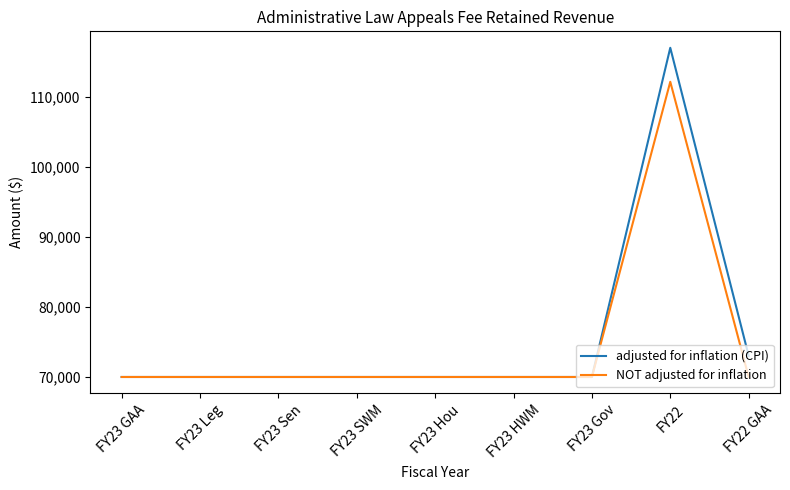

Reading left to right, list all the values displayed in this chart.

adjusted for inflation (CPI): 70000	70000	70000	70000	70000	70000	70000	116956	73028
NOT adjusted for inflation: 70000	70000	70000	70000	70000	70000	70000	112106	70000